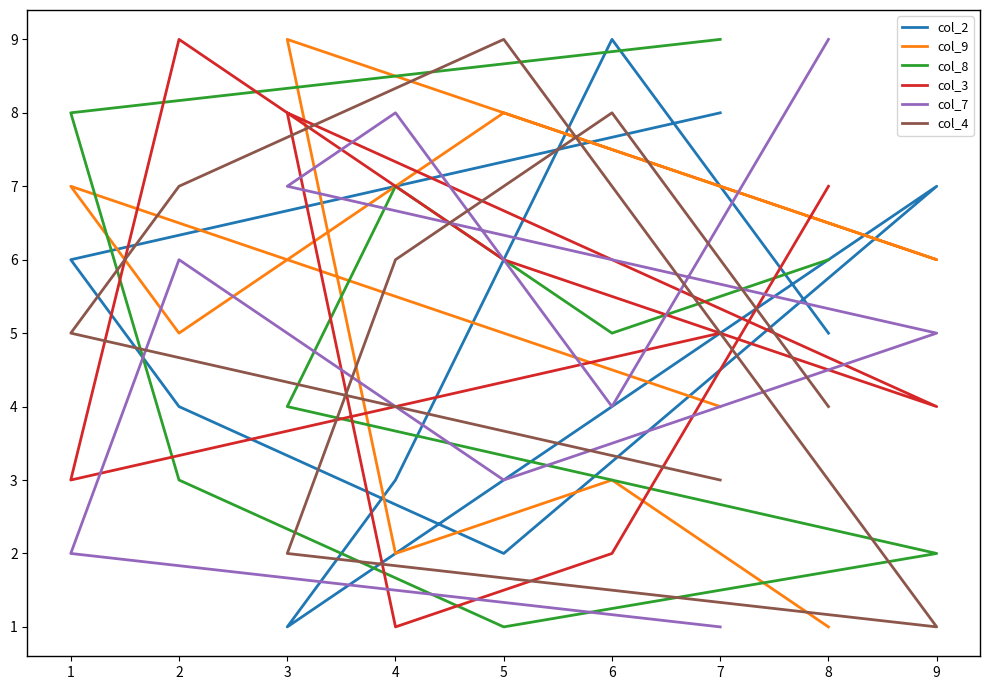

What is the minimum value for col_3?

1